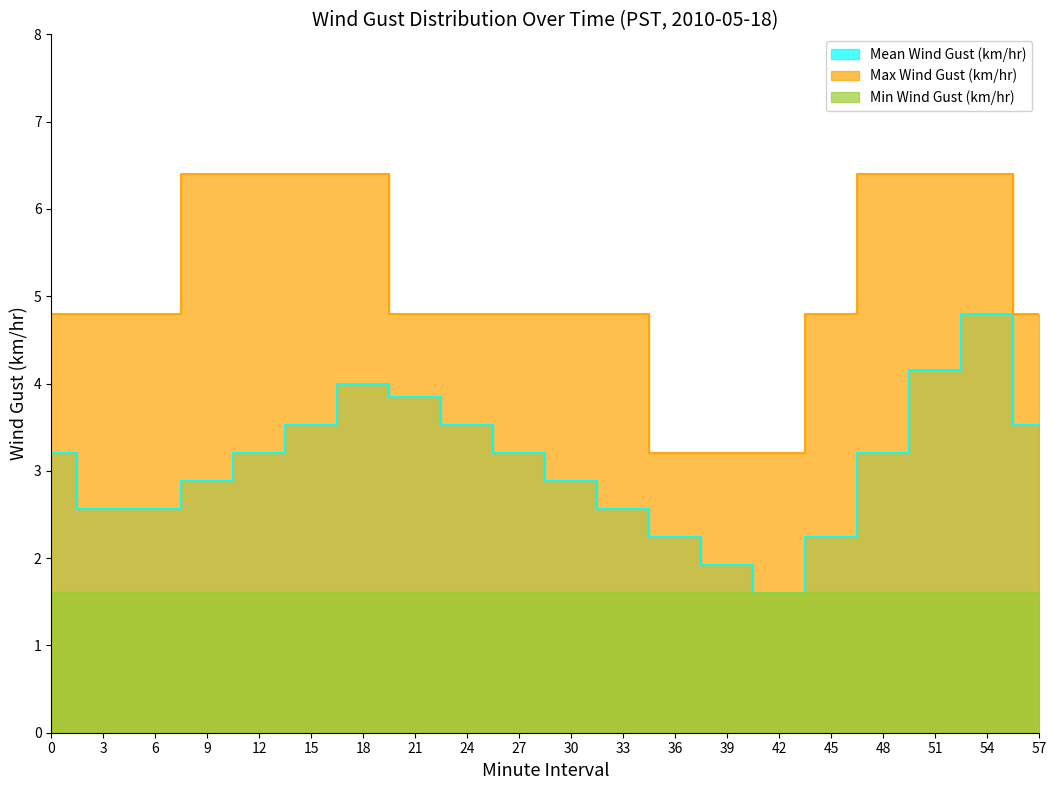

Rank the categories by Max Wind Gust (km/hr) value from lowest to highest.

36, 39, 42, 0, 3, 6, 21, 24, 27, 30, 33, 45, 57, 9, 12, 15, 18, 48, 51, 54